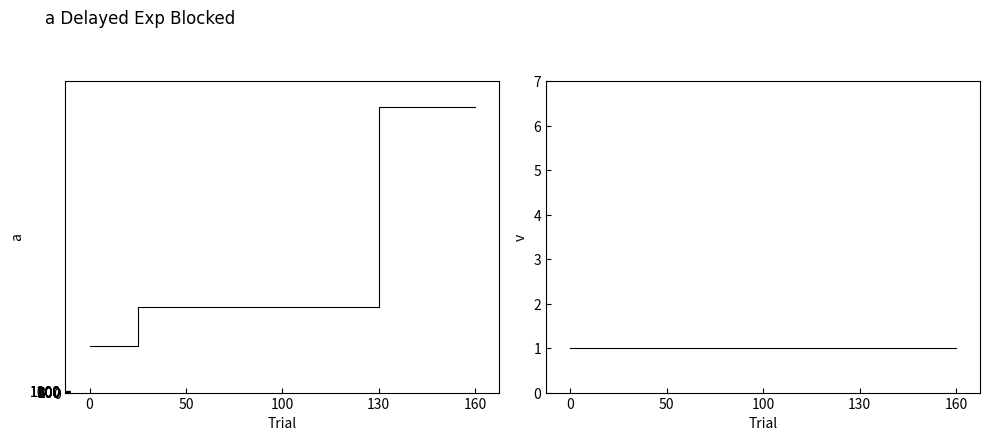

Which series has the widest spread of values?

RetailPrice